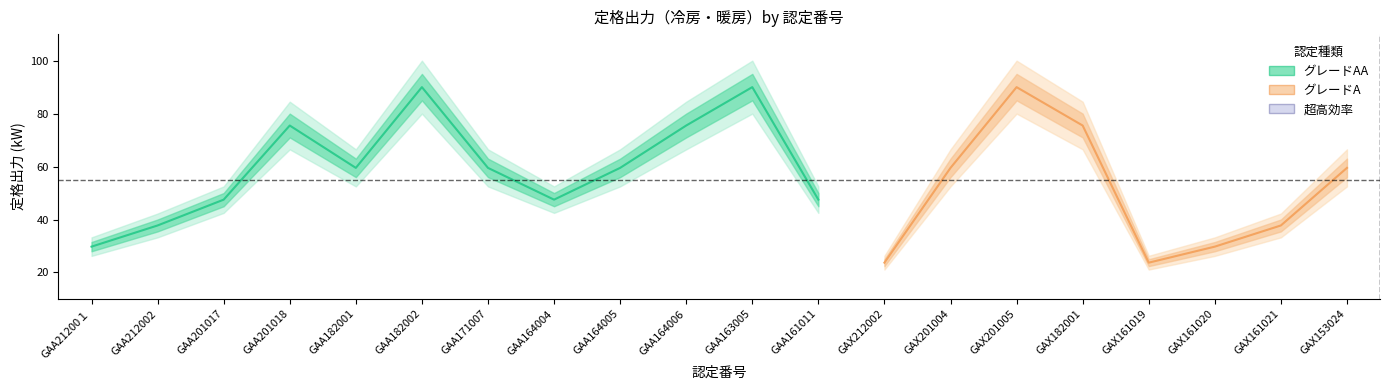

Reading right to left, extract all data points from this chart.

冷房（kW）: GAX153024=56.0	GAX161021=35.5	GAX161020=28.0	GAX161019=22.4	GAX182001=71.0	GAX201005=85.0	GAX201004=56.0	GAX212002=22.4	GAA161011=45.0	GAA163005=85.0	GAA164006=71.0	GAA164005=56.0	GAA164004=45.0	GAA171007=56.0	GAA182002=85.0	GAA182001=56.0	GAA201018=71.0	GAA201017=45.0	GAA212002=35.5	GAA21200１=28.0
暖房（kW）: GAX153024=63.0	GAX161021=40.0	GAX161020=31.5	GAX161019=25.0	GAX182001=80.0	GAX201005=95.0	GAX201004=63.0	GAX212002=25.0	GAA161011=50.0	GAA163005=95.0	GAA164006=80.0	GAA164005=63.0	GAA164004=50.0	GAA171007=63.0	GAA182002=95.0	GAA182001=63.0	GAA201018=80.0	GAA201017=50.0	GAA212002=40.0	GAA21200１=31.5